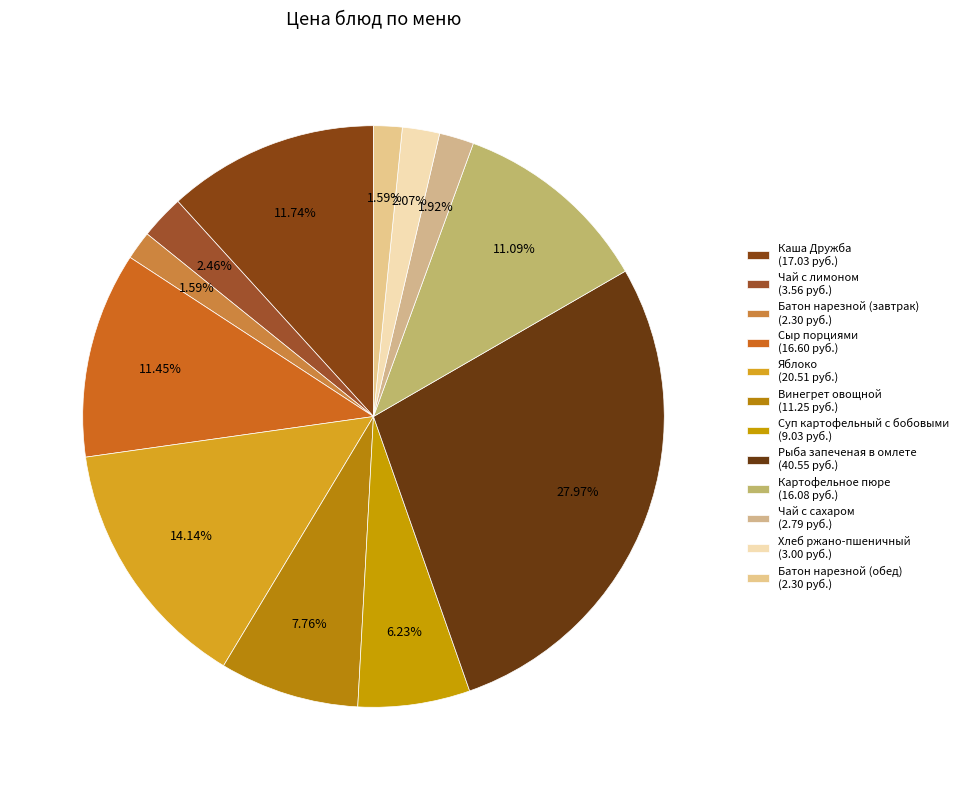

The Картофельное пюре slice represents 18% of the pie. True or false?

False